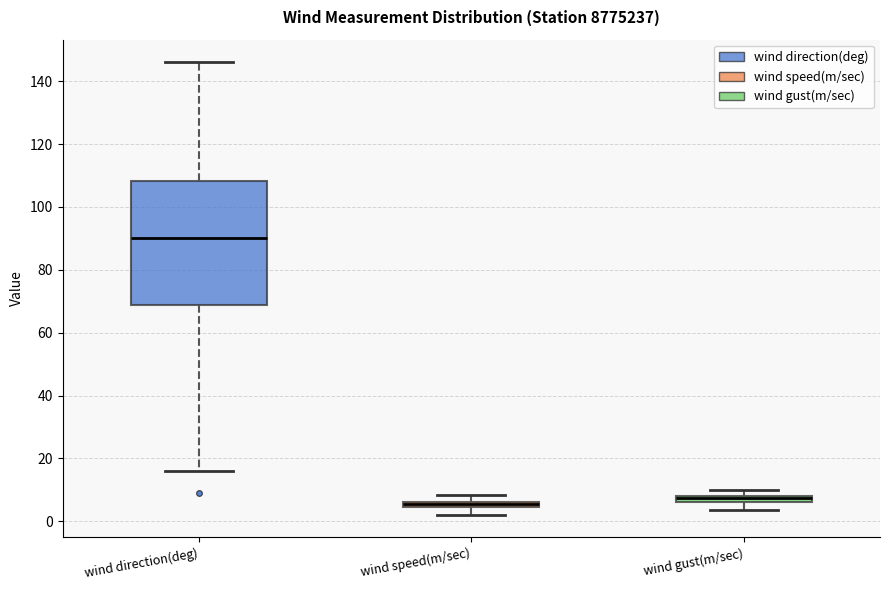

Comparing the boxes themselves (not the whiskers), which one is the tallest?

wind direction(deg)